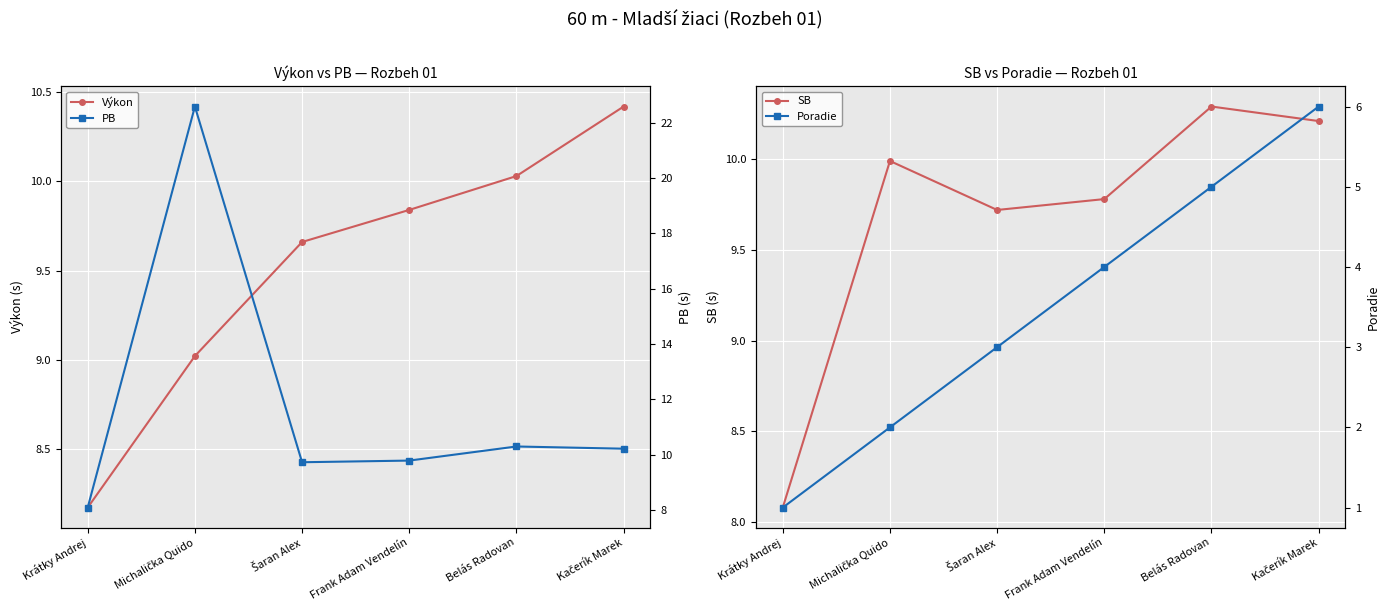

What is the difference between the second highest and second lowest values in the Výkon series?

1.0